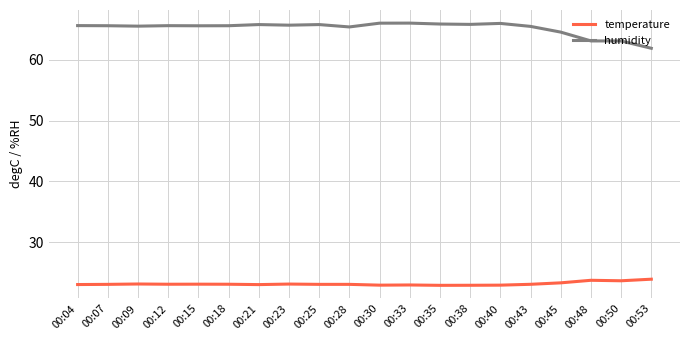

What is the smallest value displayed?

22.9